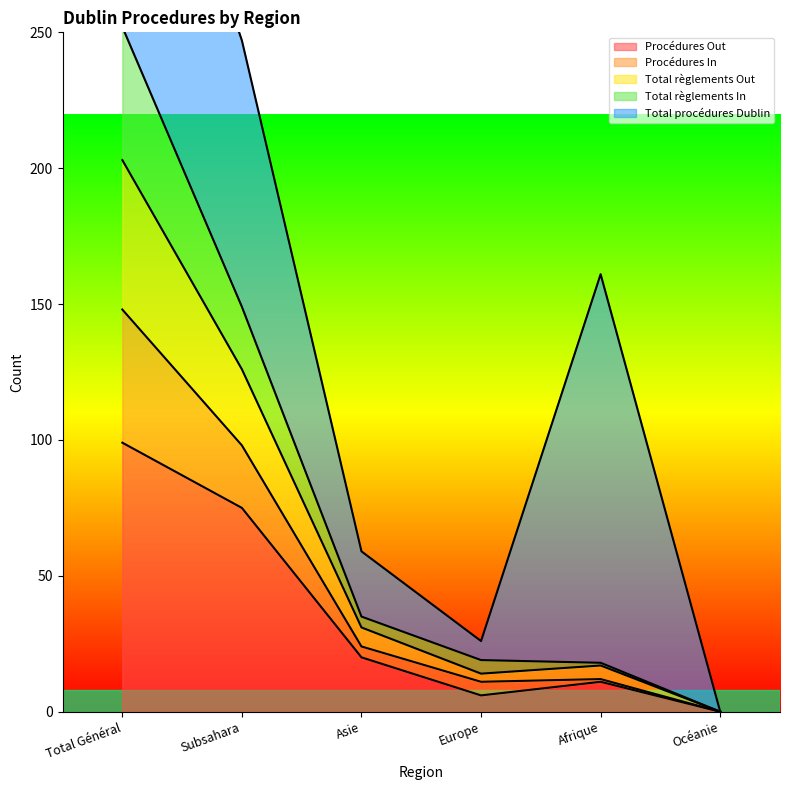

What is the difference between the maximum and minimum values in the Total règlements In series?

148